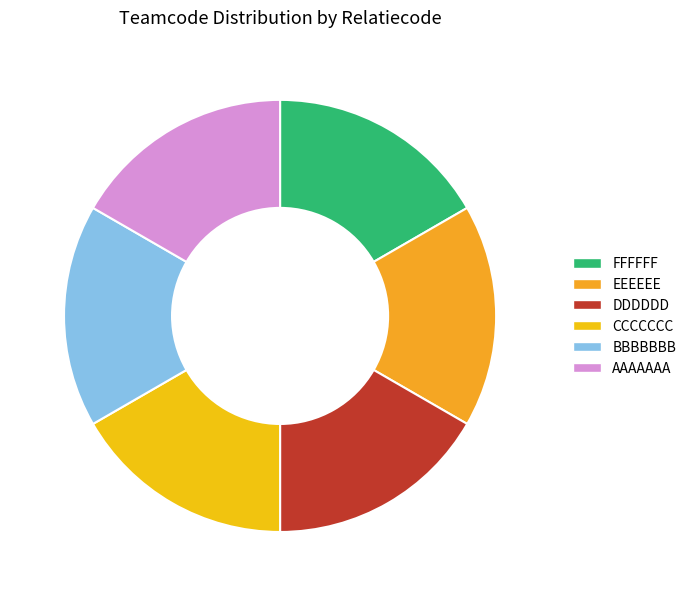

Which has a higher value, EEEEEE or FFFFFF?

EEEEEE